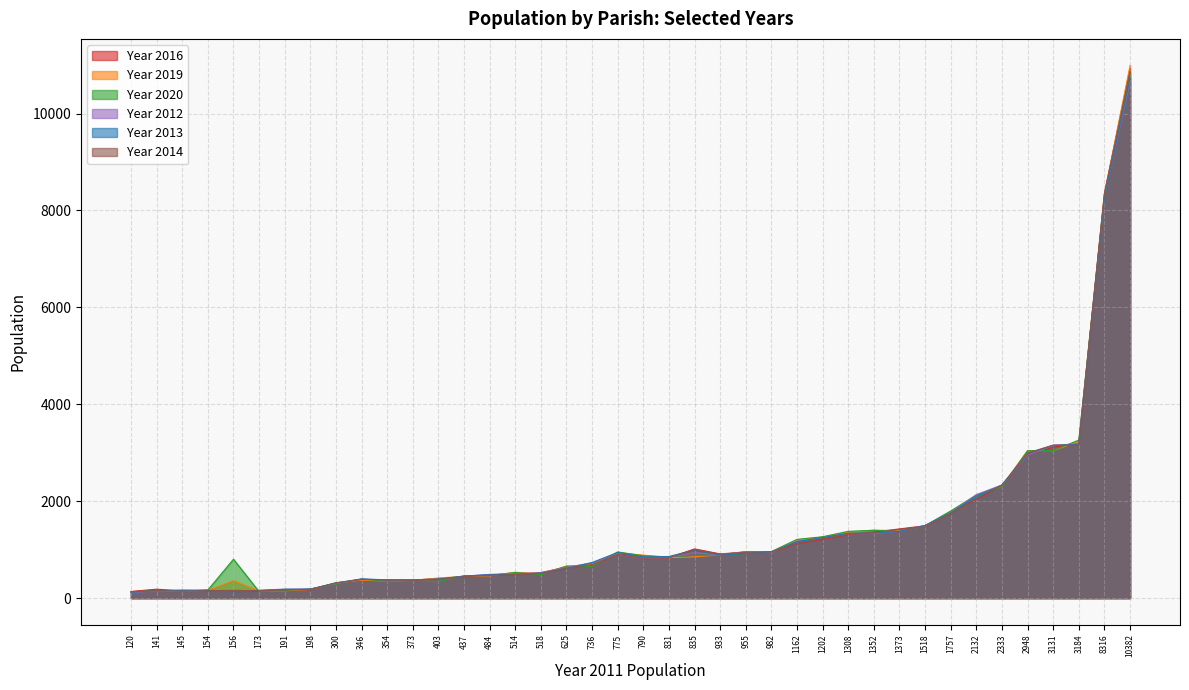

The Year 2016 series shows 304 at 300. True or false?

True